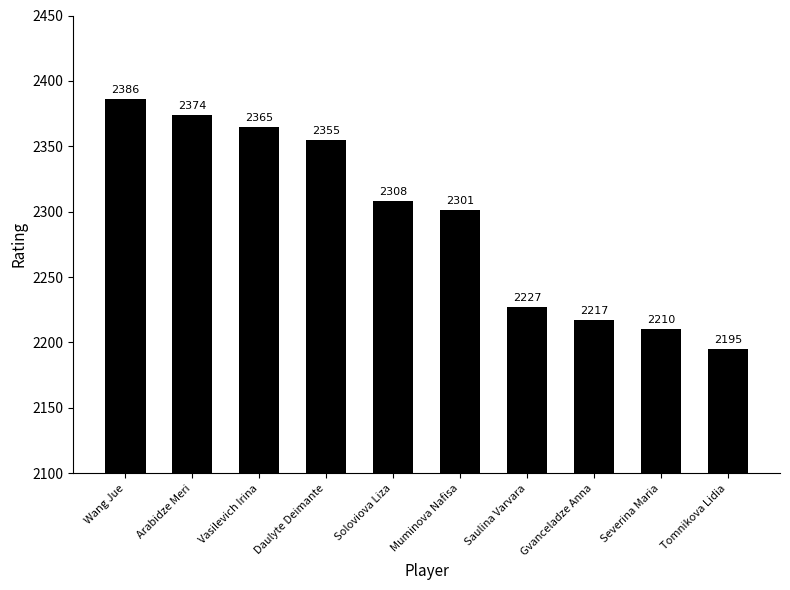

Which category has the lowest value across all series?

Tomnikova Lidia